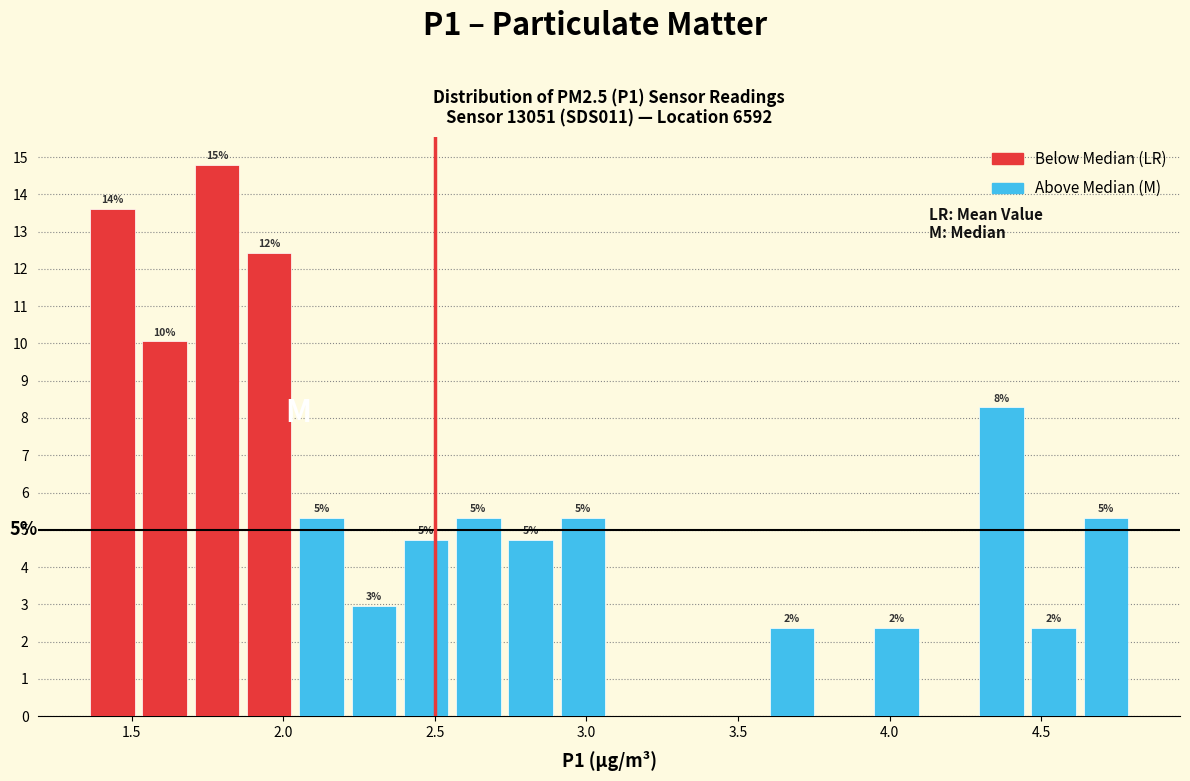

Around what value on the x-axis is the tallest bar? Give the approximate position of its centre, as read against the axis.

1.80